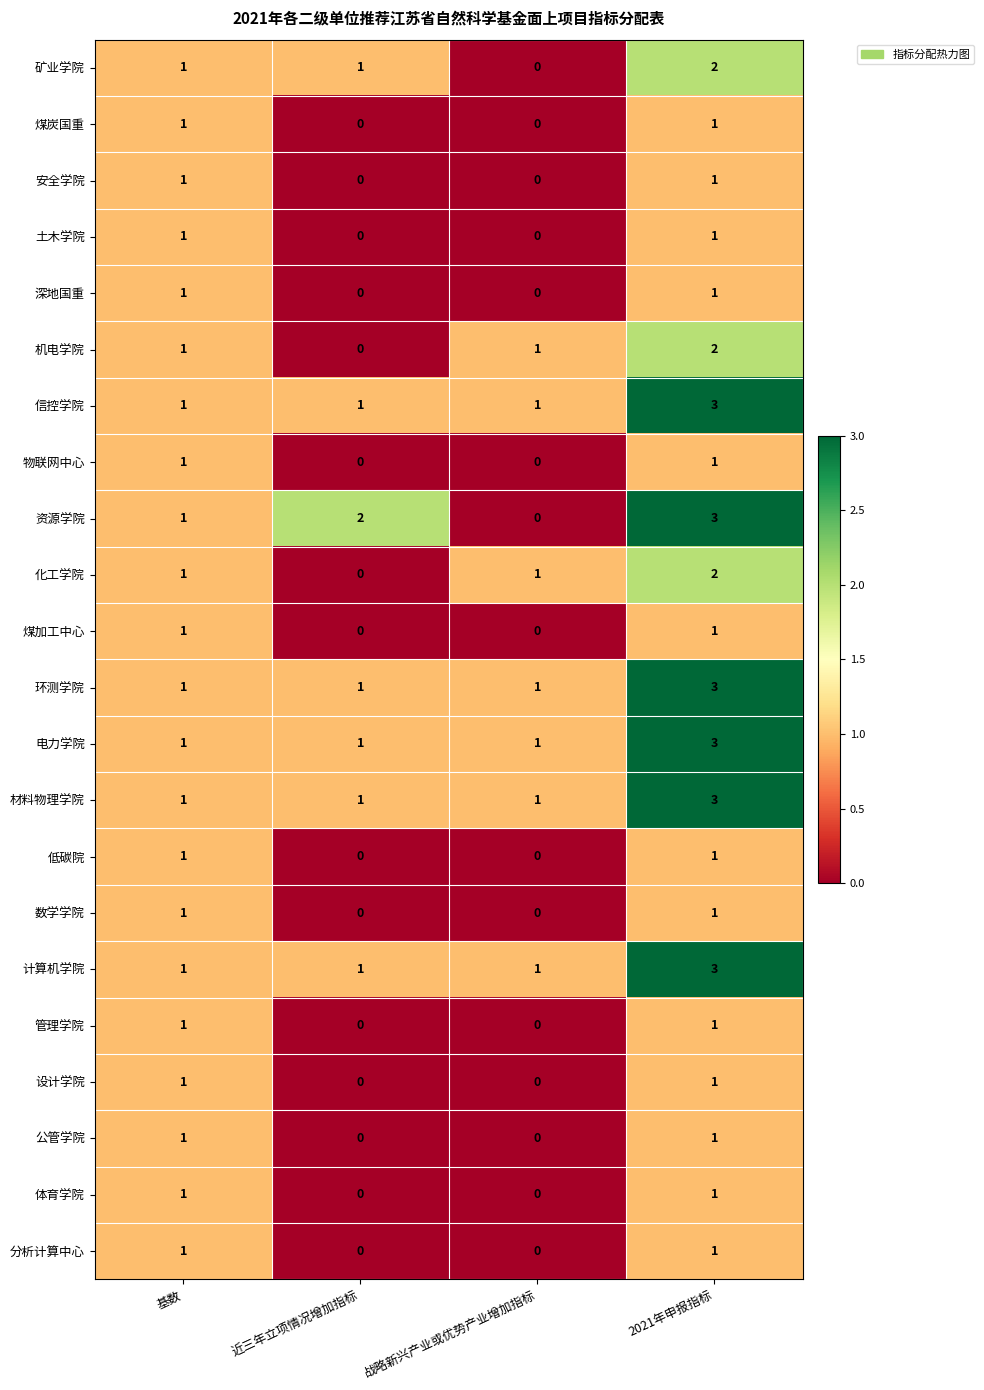

What is the maximum value shown in the chart?

3